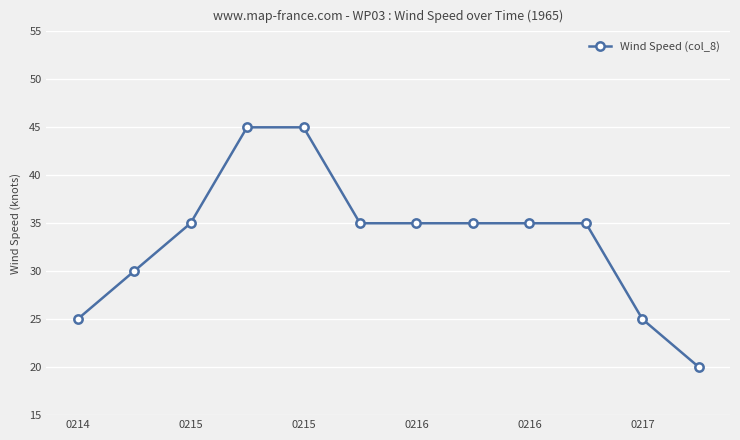

Reading left to right, list all the values displayed in this chart.

25	30	35	45	45	35	35	35	35	35	25	20